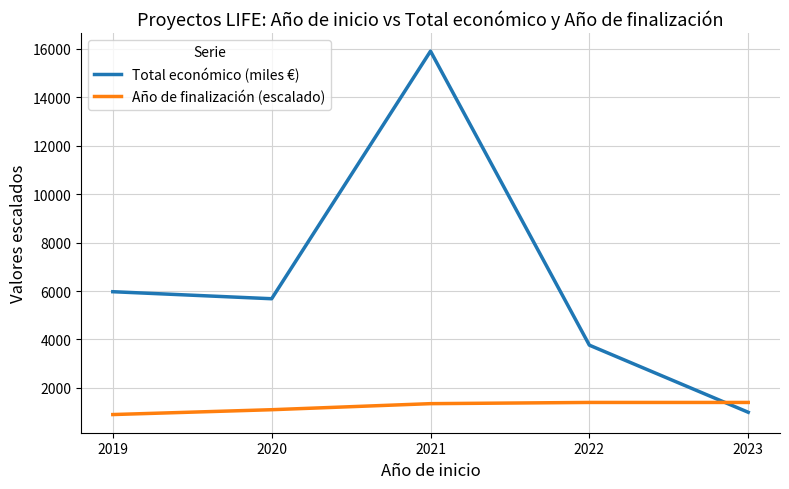

Rank the series at 2019 from lowest to highest value.

Año de finalización (escalado), Total económico (miles €)